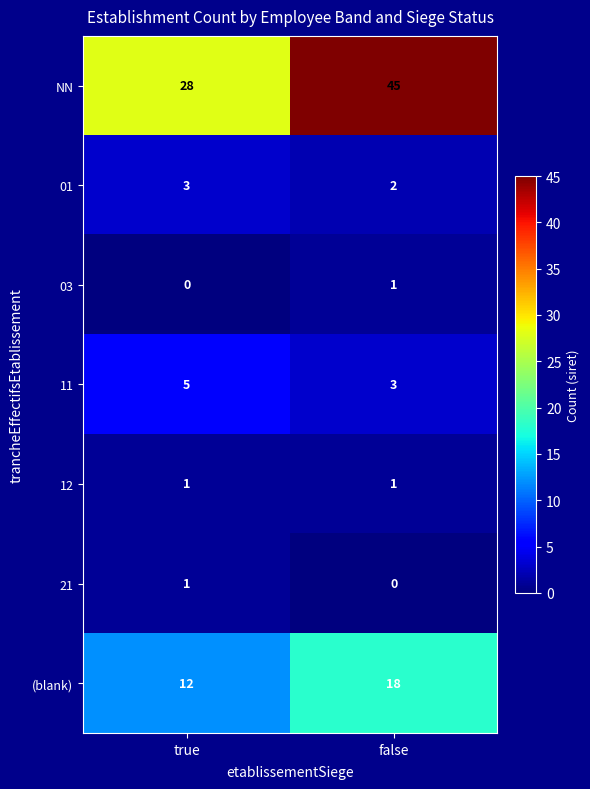

The value of 01 at true is 1. True or false?

False